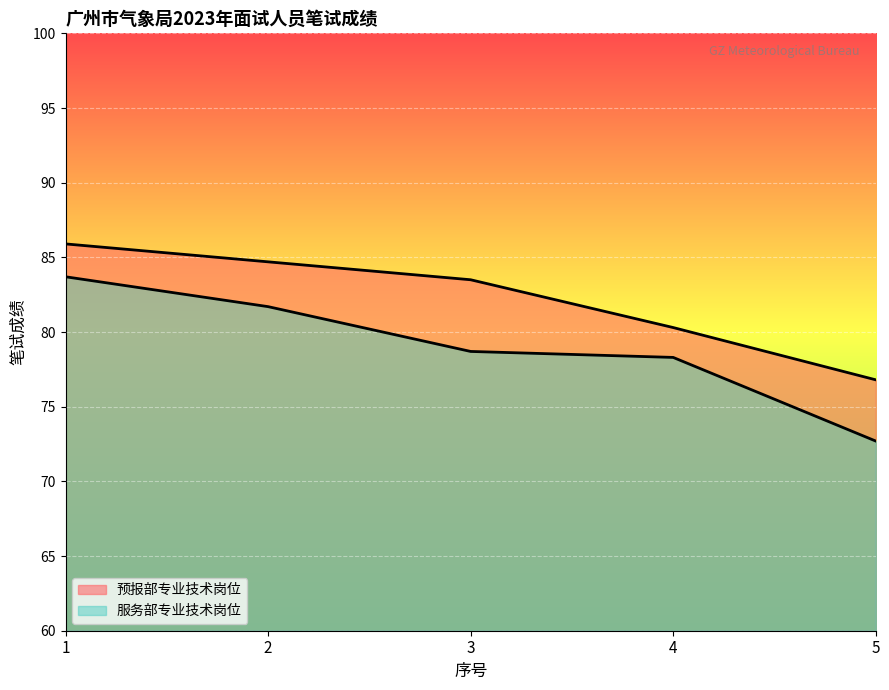

What is the average value of the 服务部专业技术岗位 series?

79.0